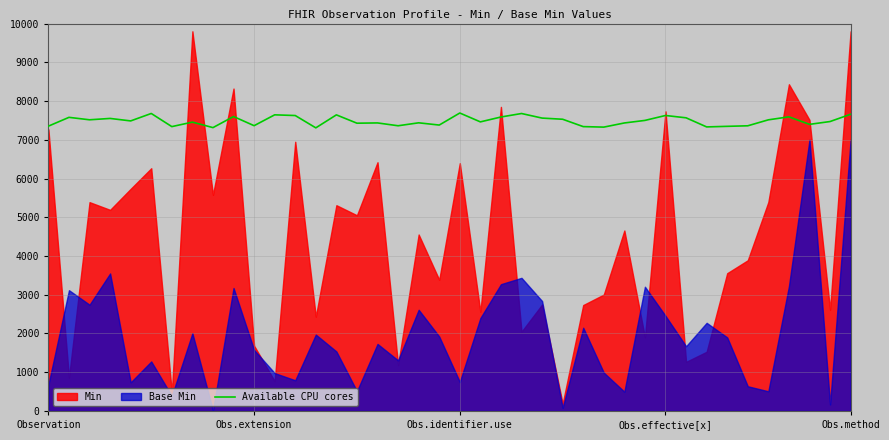

What is the value of the 19th point from the left?

7438